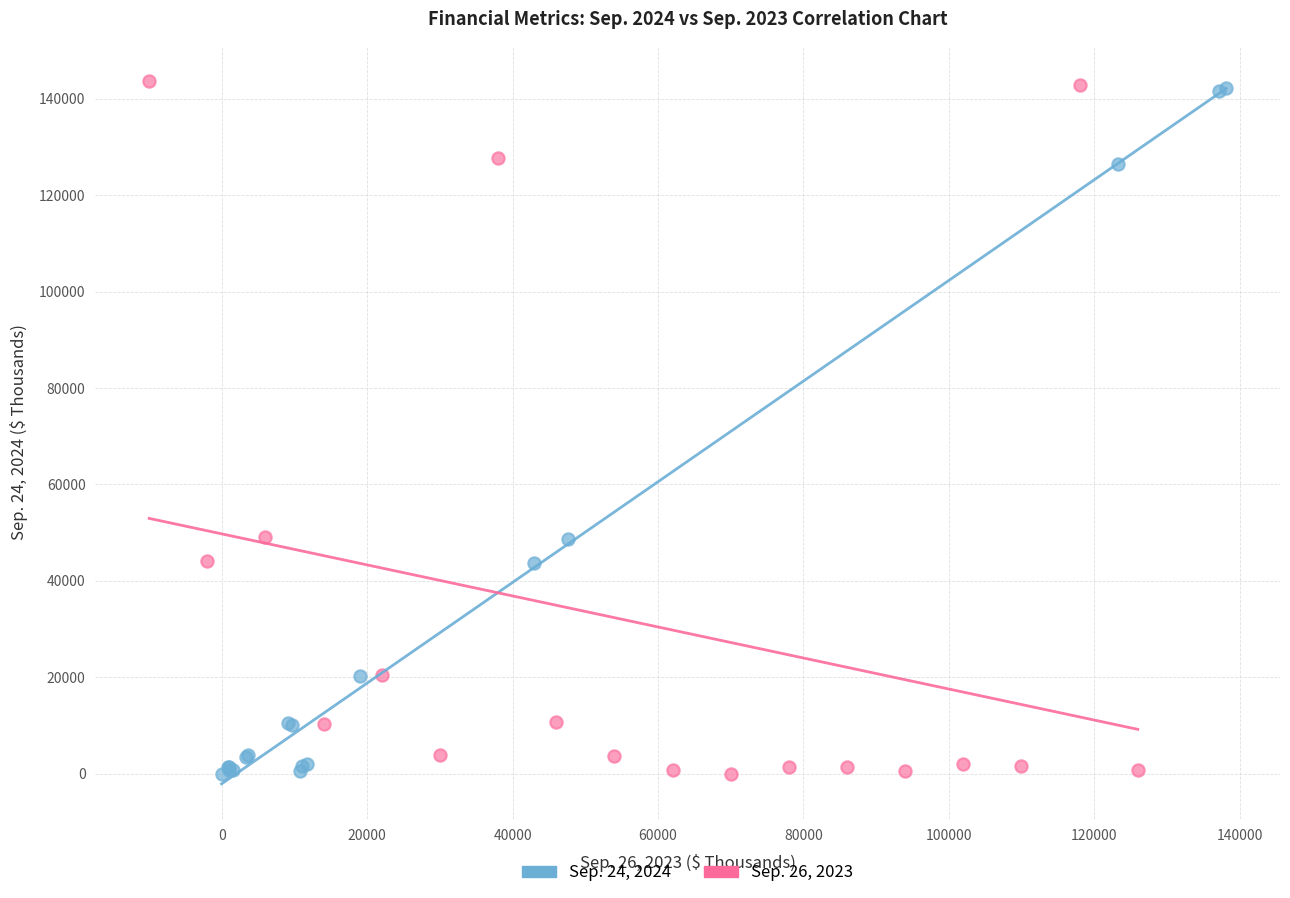

Which series has the widest spread of Y values?

Sep. 26, 2023